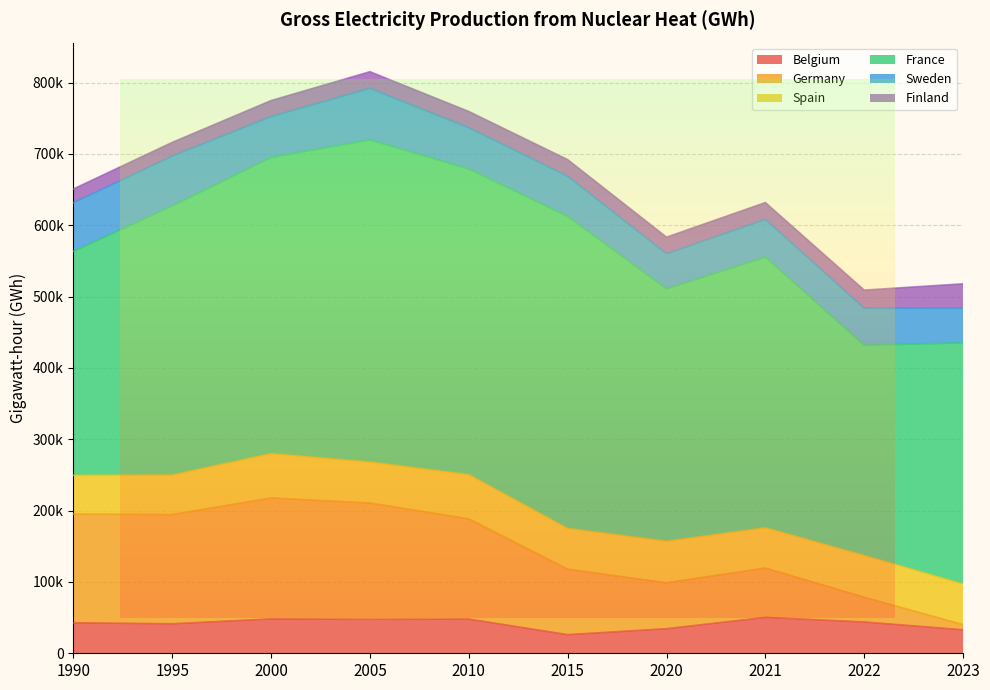

What is the total value across all series at 2005?

815366.0